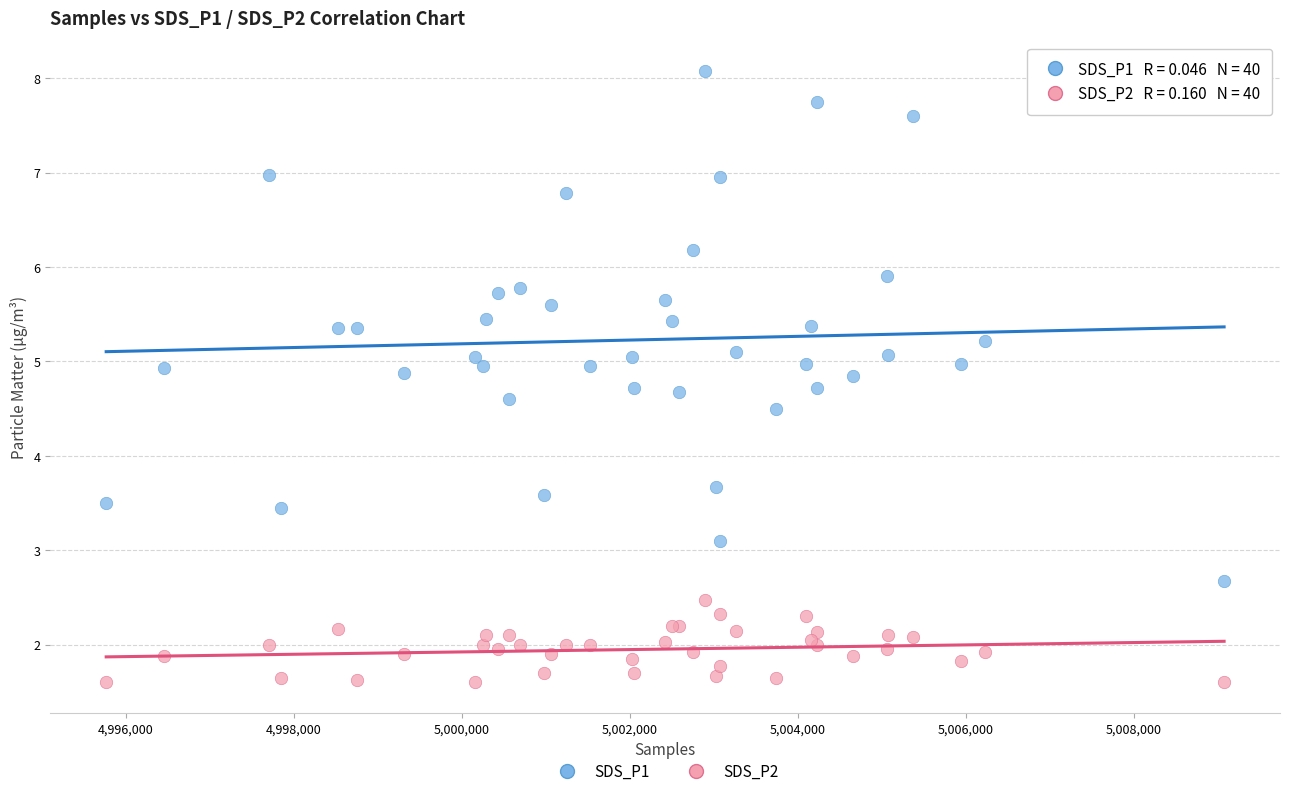

Across all series, what Y value is closest to 4?

3.7